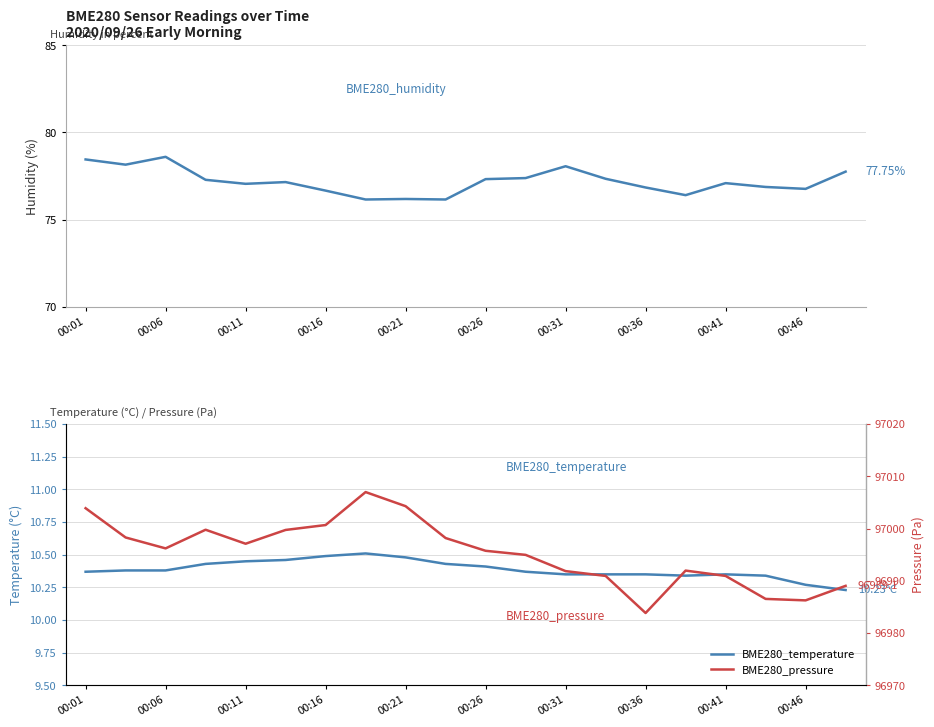

Reading right to left, what are all the values shown in this chart?

BME280_humidity: 77.8	76.8	76.9	77.1	76.4	76.8	77.3	78.1	77.4	77.3	76.2	76.2	76.2	76.7	77.2	77.0	77.3	78.6	78.2	78.5
BME280_temperature: 10.2	10.3	10.3	10.3	10.3	10.3	10.3	10.3	10.4	10.4	10.4	10.5	10.5	10.5	10.5	10.4	10.4	10.4	10.4	10.4
BME280_pressure: 96989.1	96986.3	96986.6	96990.9	96992.0	96983.9	96990.9	96991.9	96995.0	96995.8	96998.2	97004.3	97007.0	97000.7	96999.8	96997.1	96999.8	96996.2	96998.3	97003.9